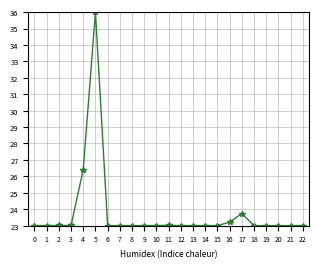

What is the change in value from 3 to 4?

+3.4